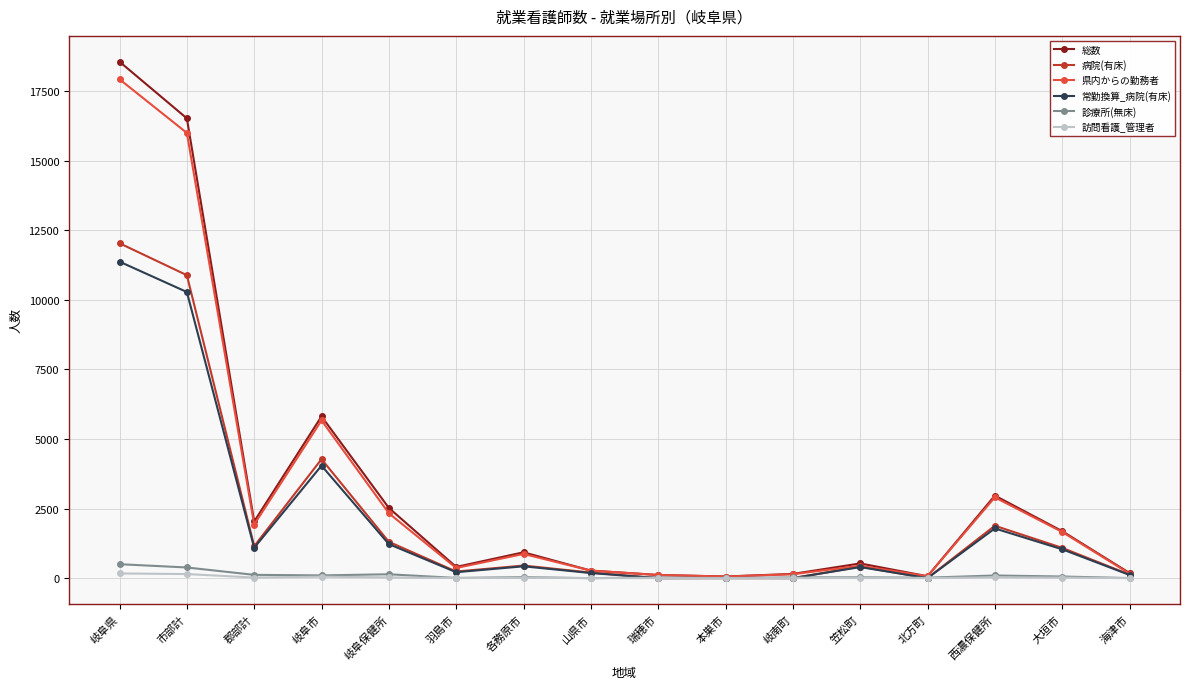

At which category is the sum across all series the highest?

岐阜県